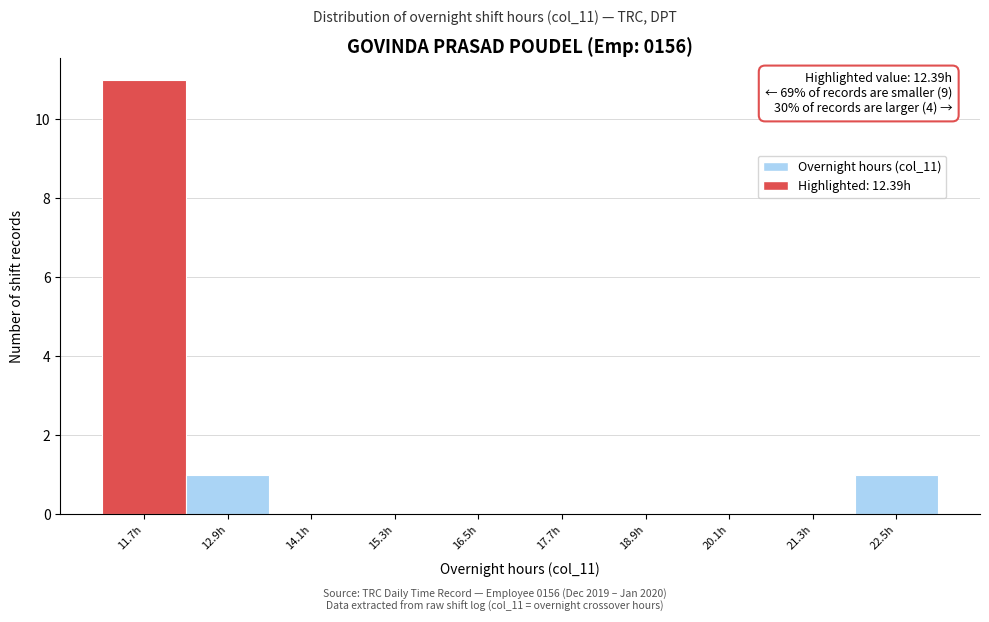

Reading left to right, list all the values displayed in this chart.

11.7h=11	12.9h=1	14.1h=0	15.3h=0	16.5h=0	17.7h=0	18.9h=0	20.1h=0	21.3h=0	22.5h=1